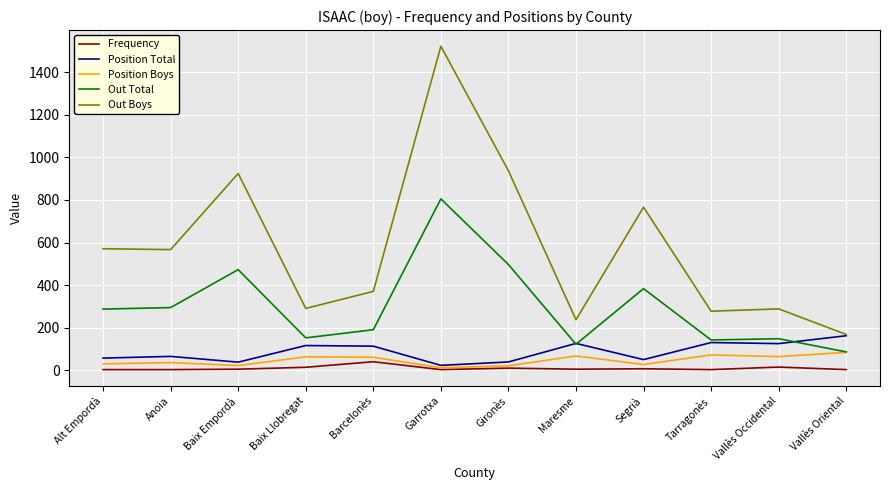

The Out Boys series shows 291 at Baix Llobregat. True or false?

True